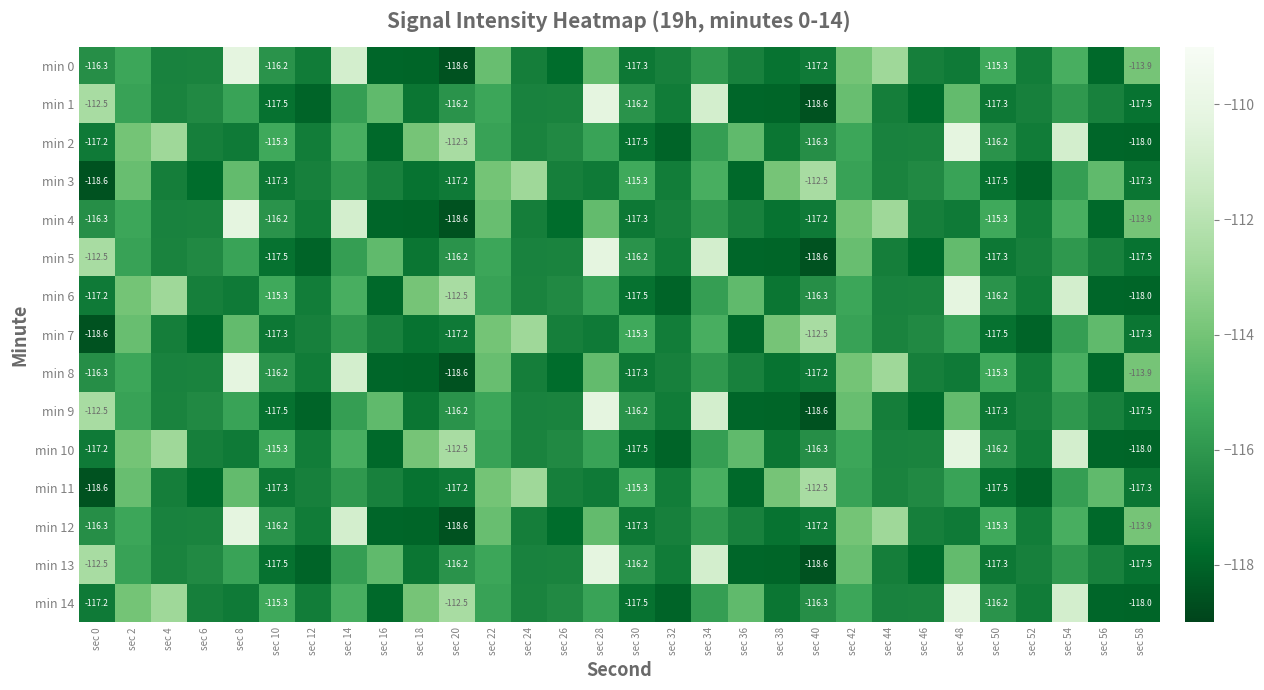

List the series in order of their peak value, lowest first.

min 3, min 7, min 11, min 0, min 1, min 2, min 4, min 5, min 6, min 8, min 9, min 10, min 12, min 13, min 14